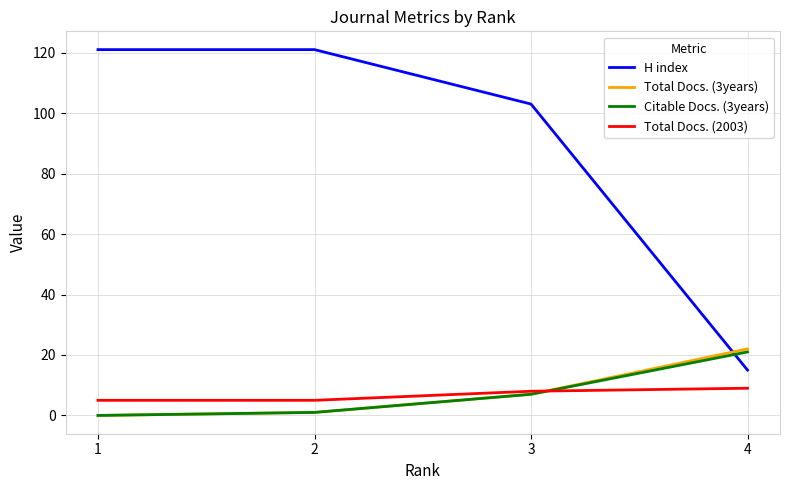

What is the difference between the maximum and second lowest values in the Total Docs. (3years) series?

21